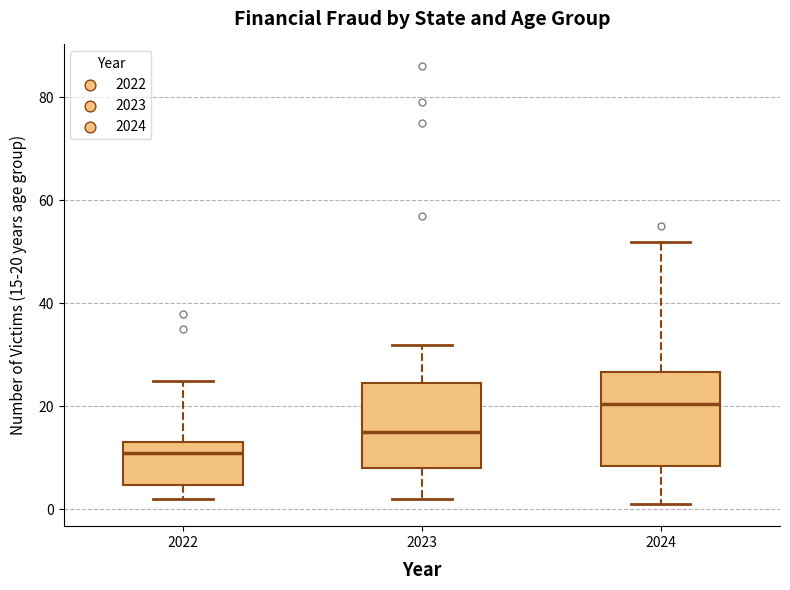

Where is the lower edge of the box at x = 2024 on the y-axis? The values are not printed on the chart, so give them approximately, as read against the axis.

8